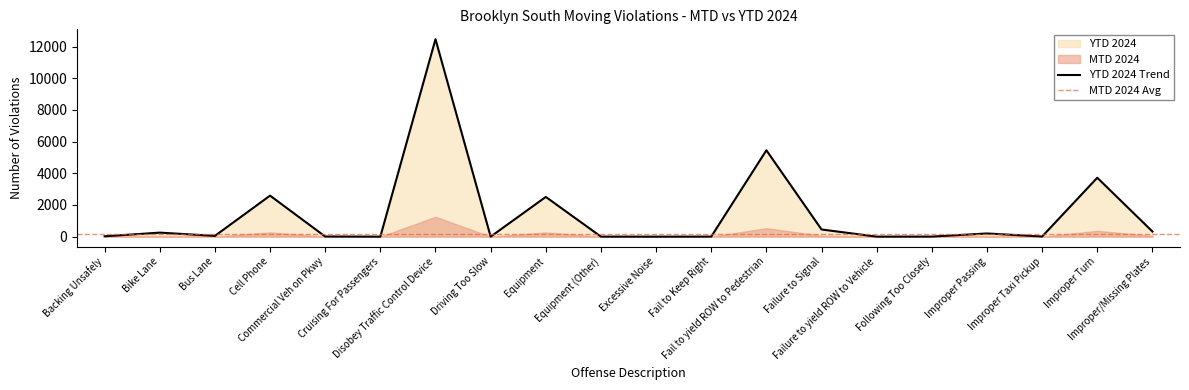

What is the maximum value shown in the chart?

12469